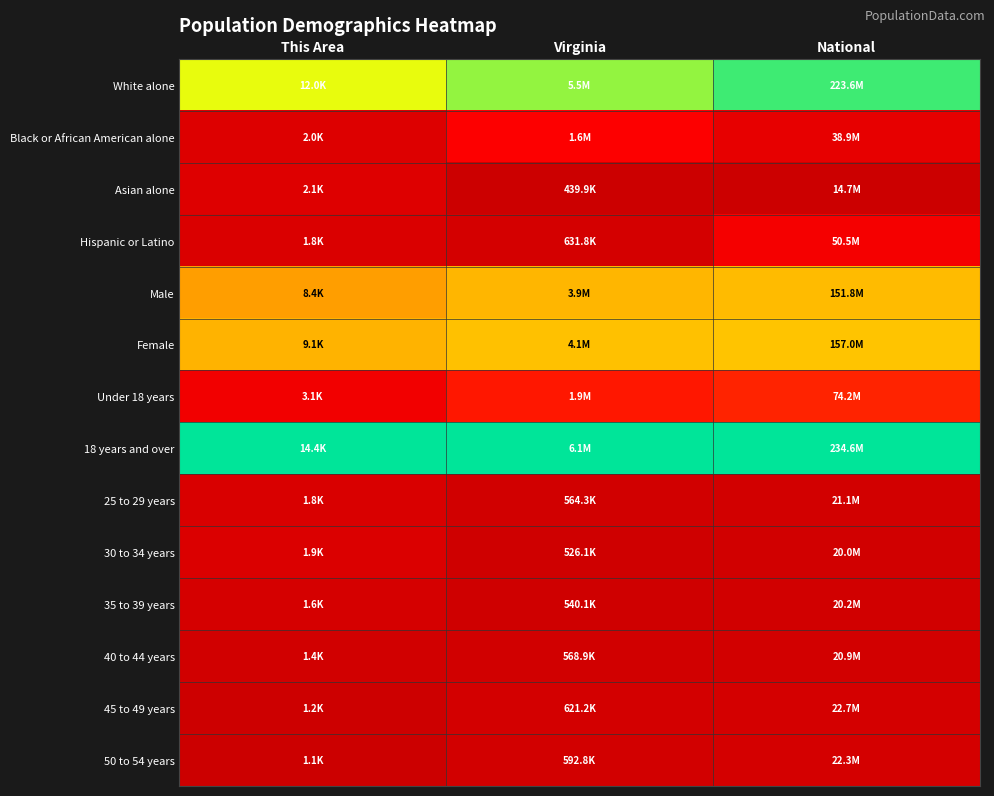

Which series has the largest range (max minus min)?

White alone